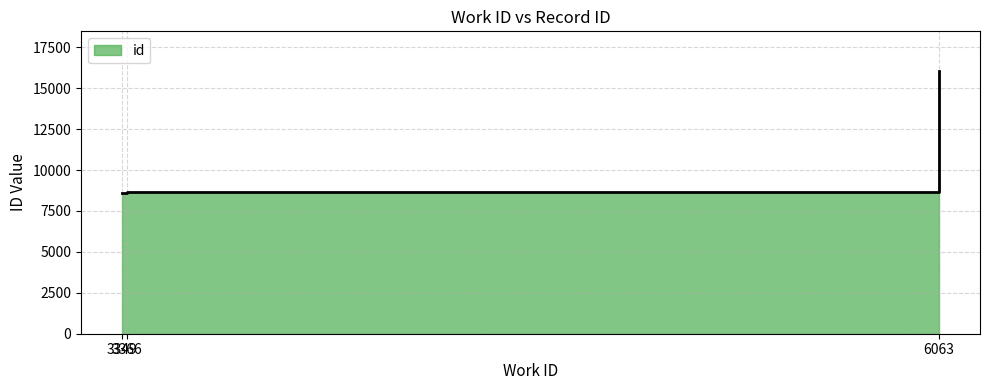

How many data points are less than 8640?

1